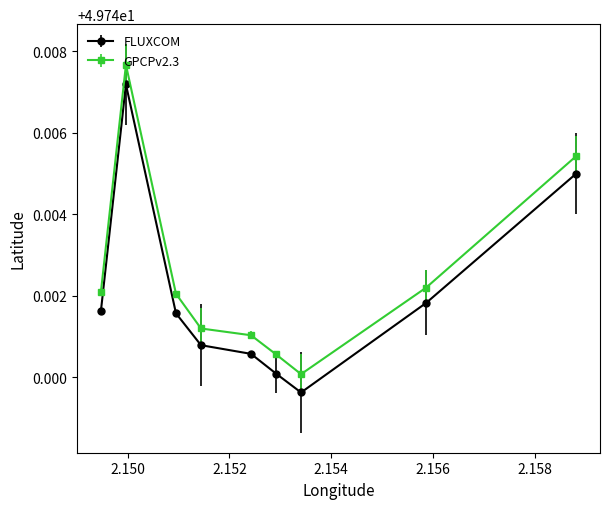

Which series has the largest total across all categories?

GPCPv2.3